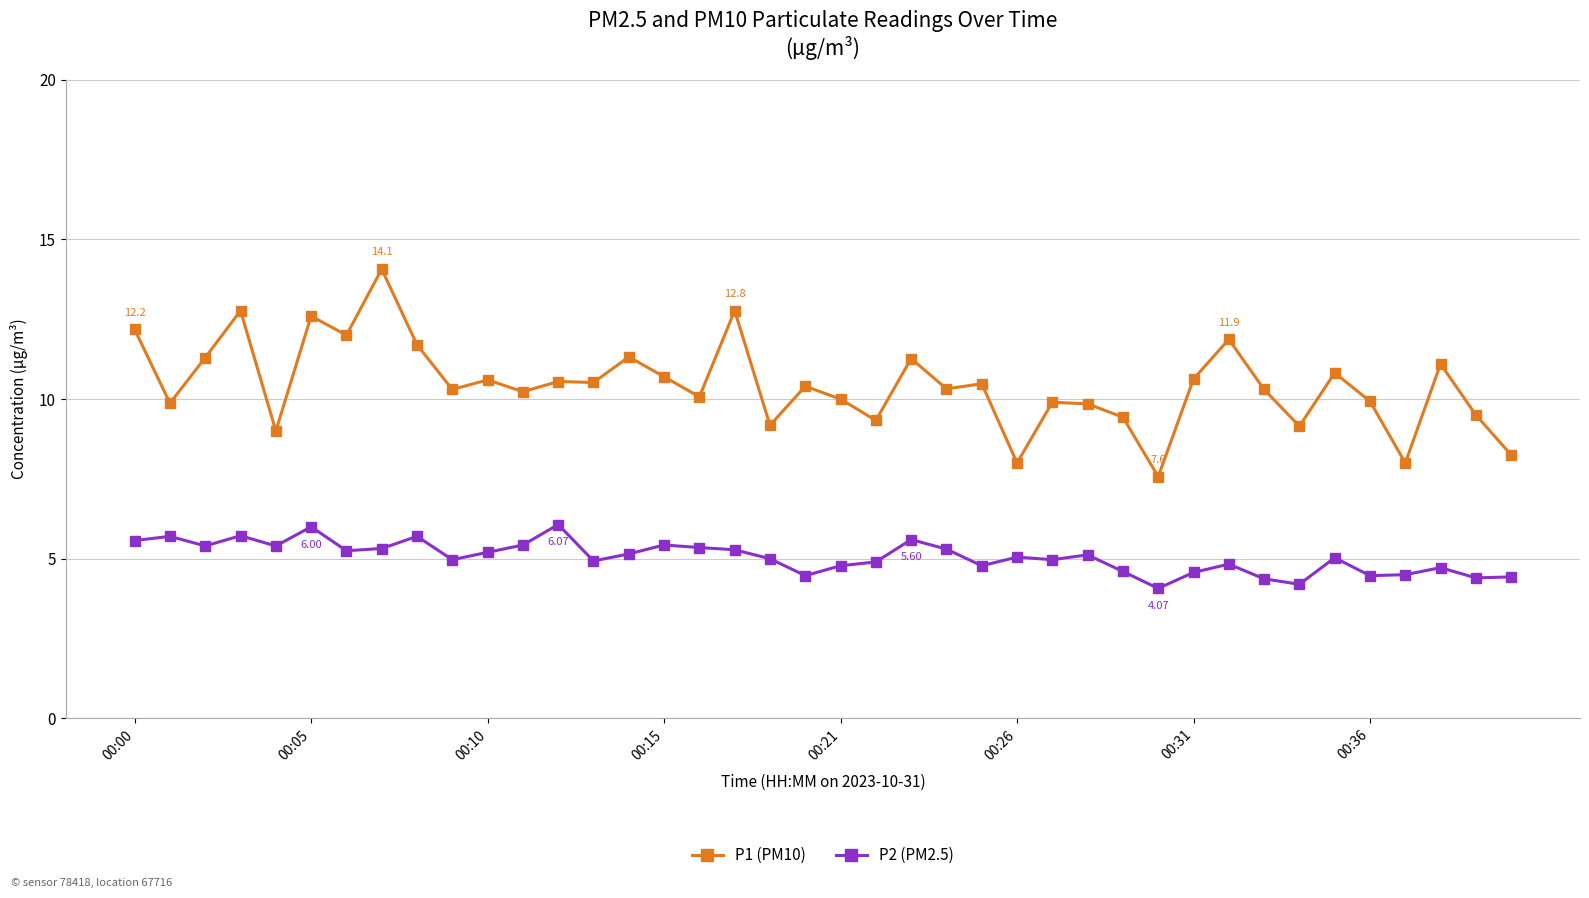

List the series in order of their peak value, highest first.

P1 (PM10), P2 (PM2.5)